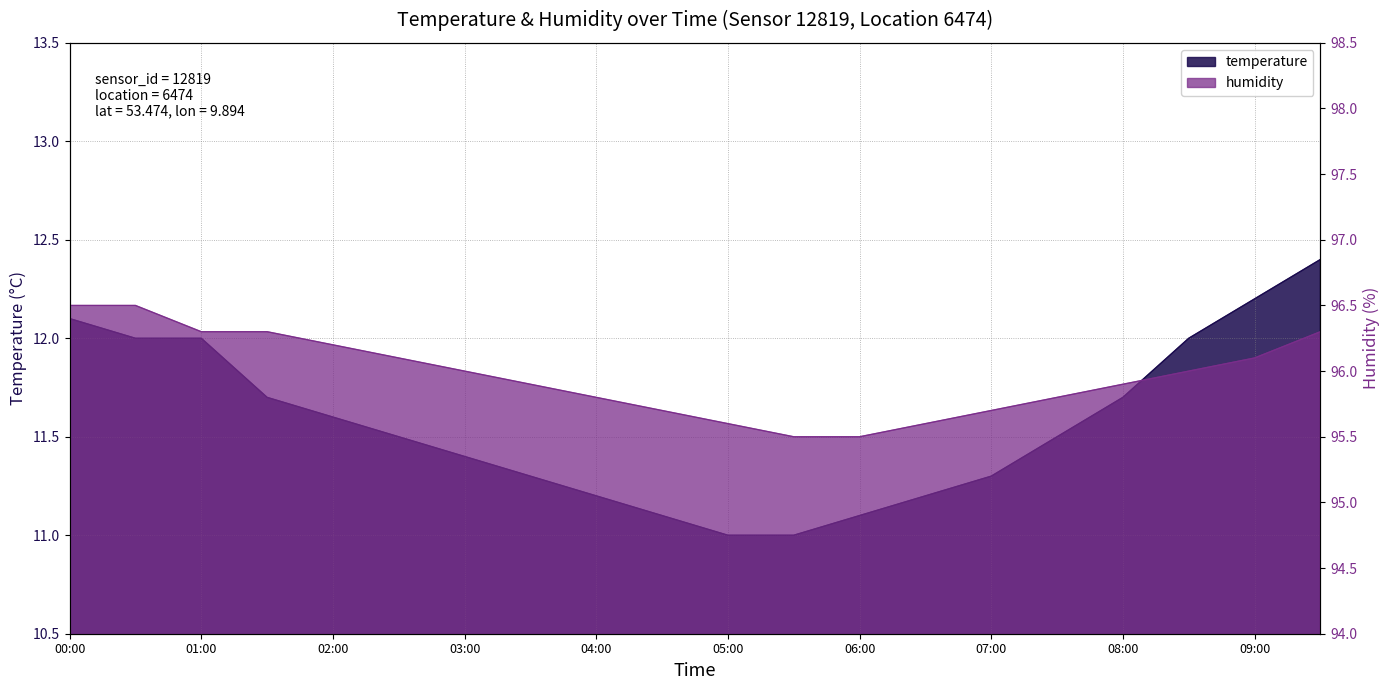

Which series has the largest total across all categories?

humidity